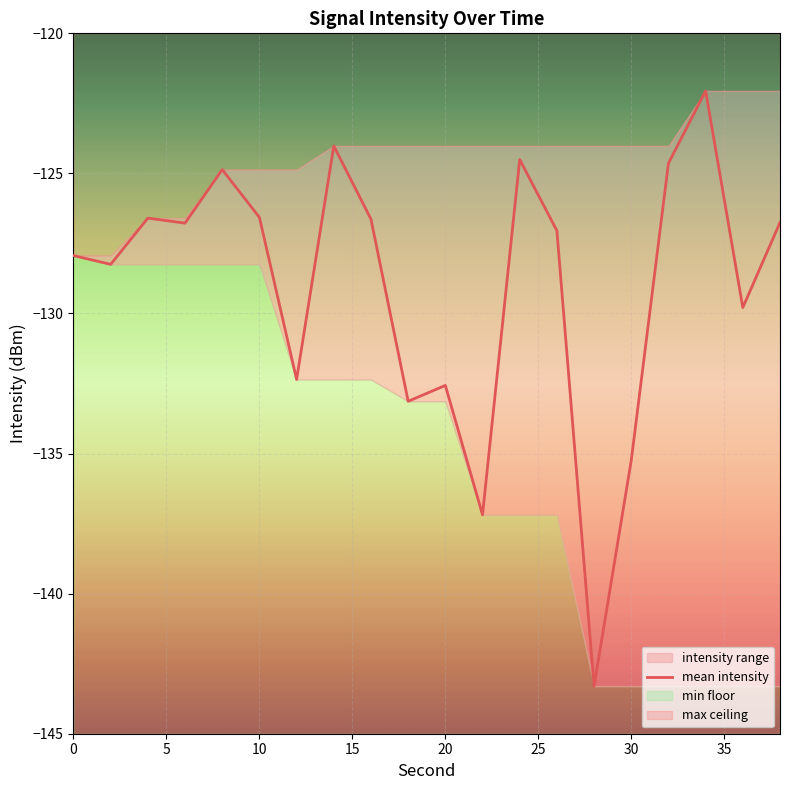

What is the smallest value displayed?

-143.3